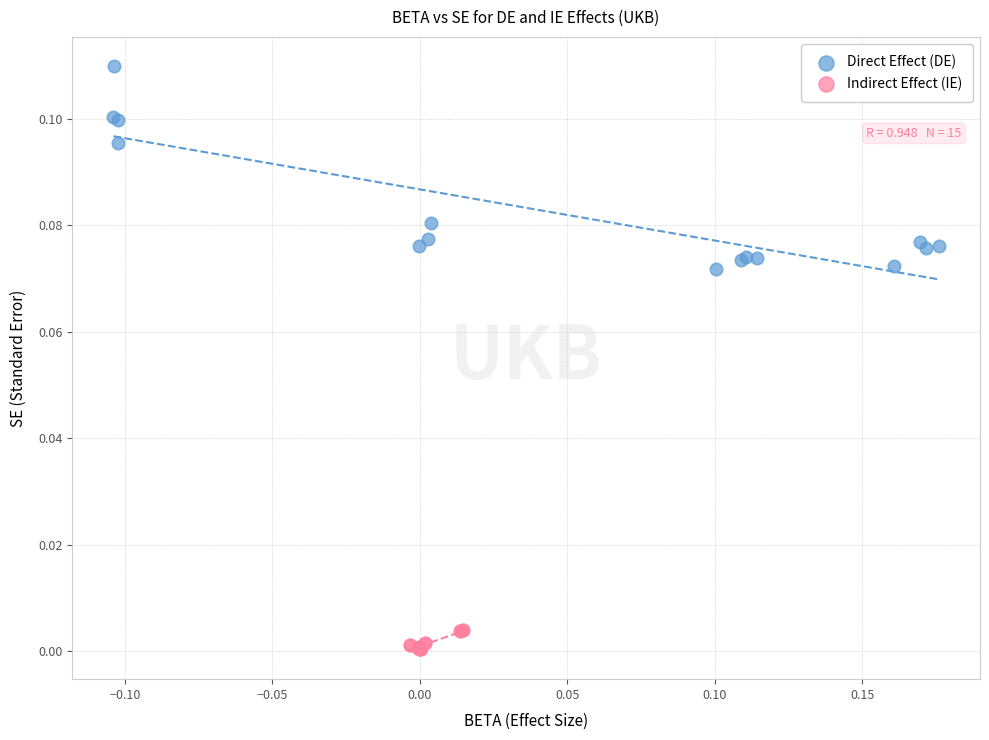

Which series reaches the maximum Y coordinate?

Direct Effect (DE)